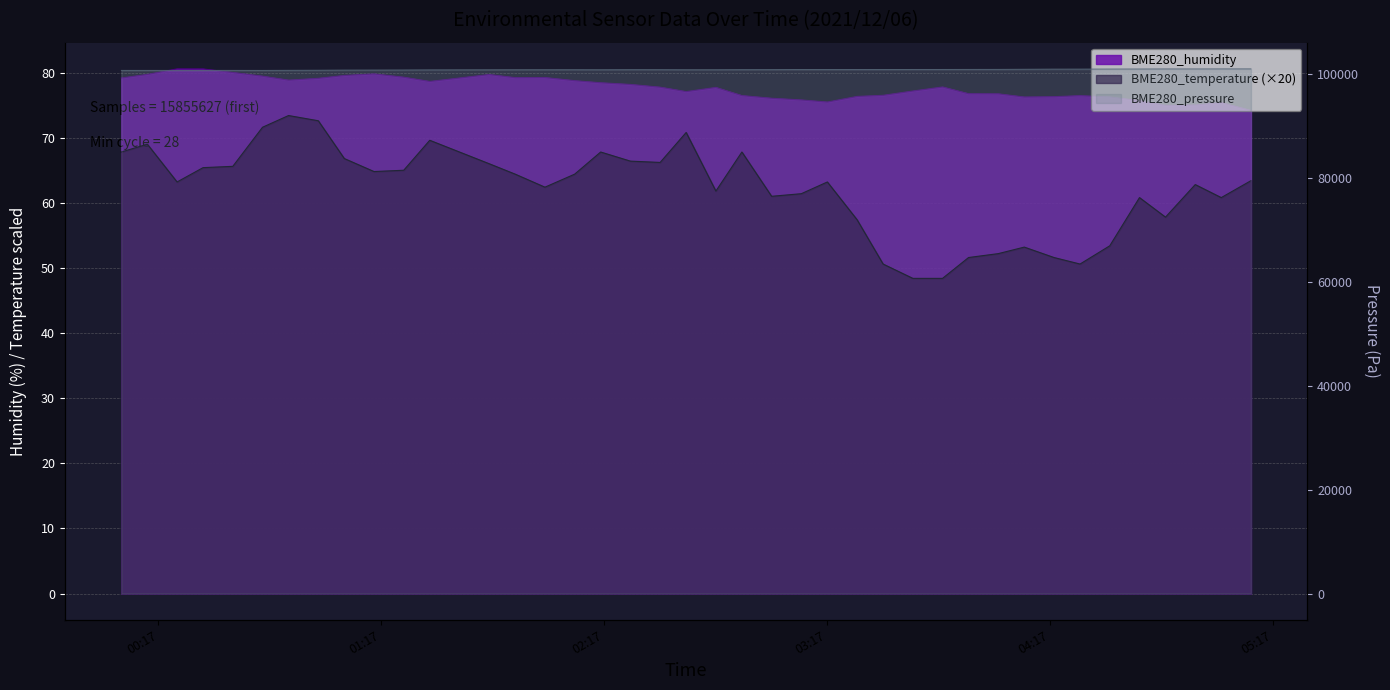

Does the chart display data point markers on the line(s)?

No